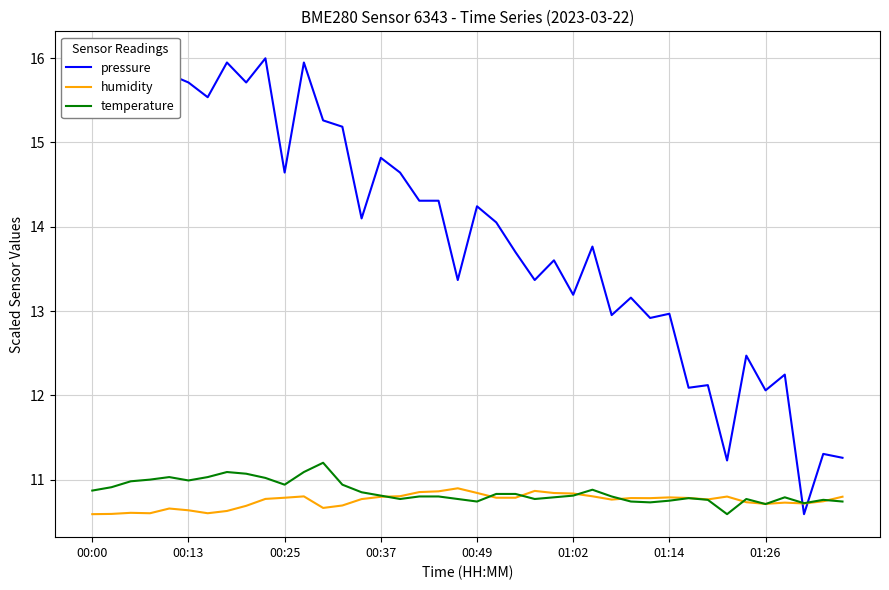

Which series has the largest range (max minus min)?

pressure